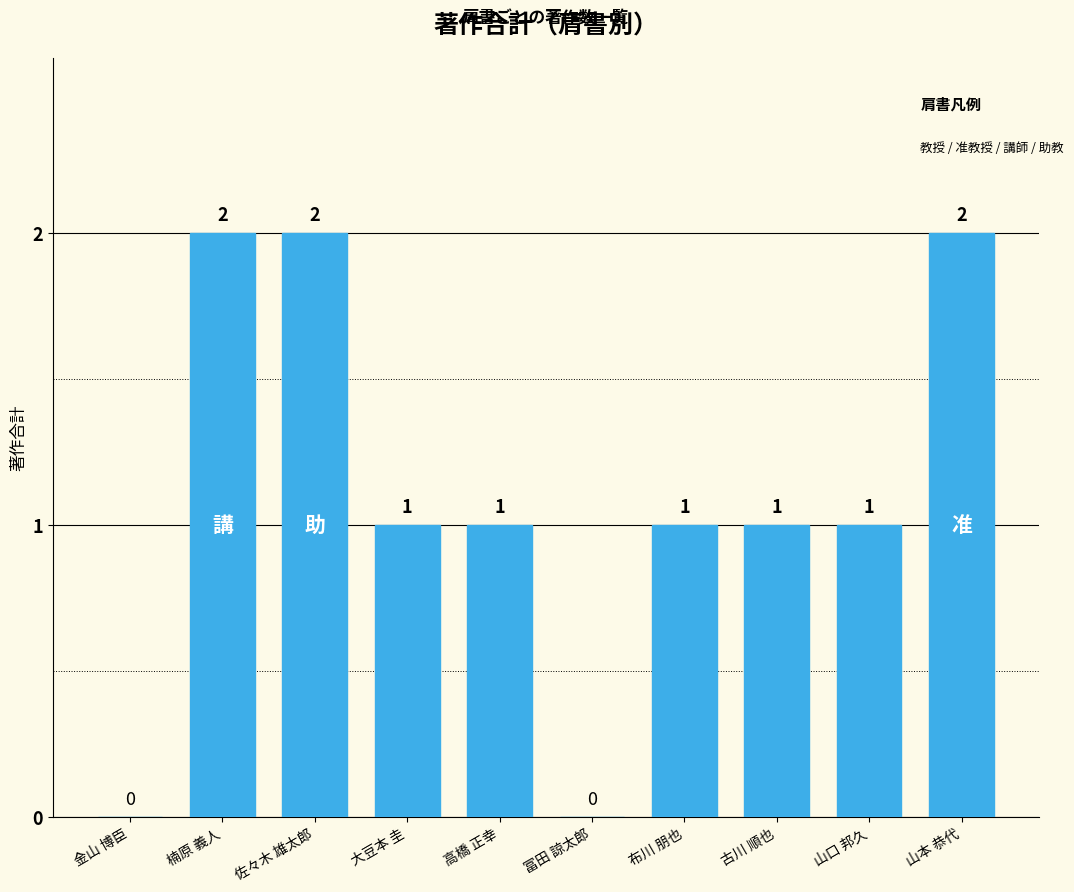

Is it true that the value at 山口 邦久 is 1?

True